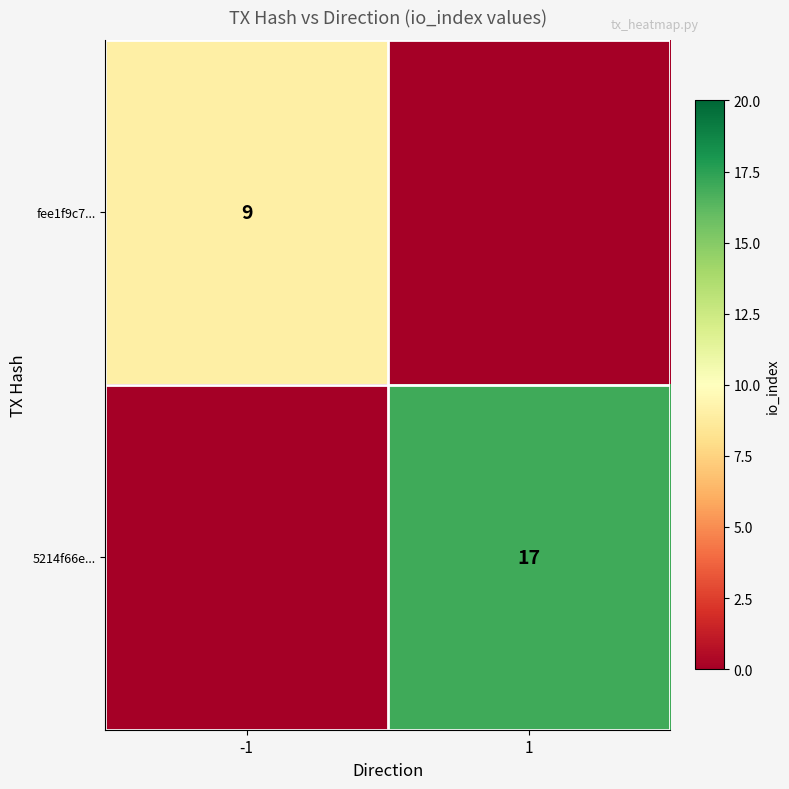

The value of fee1f9c7... at -1 is 9. True or false?

True